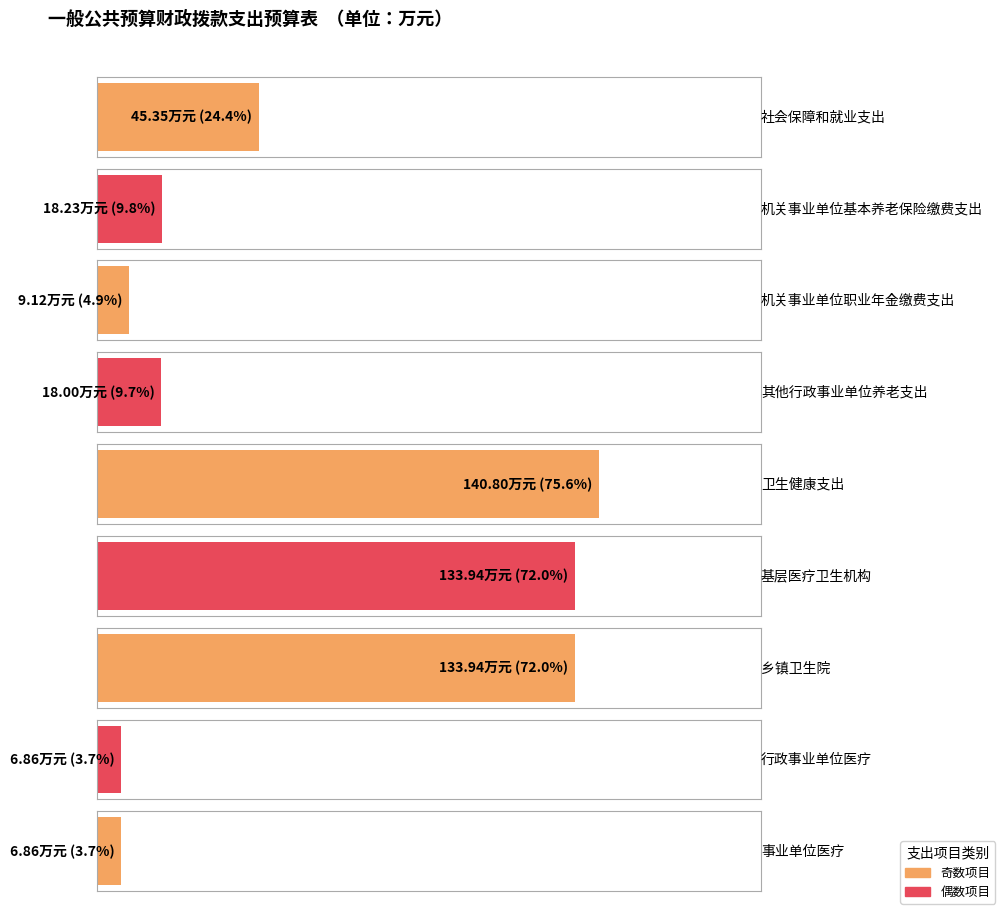

What is the label of the 3rd bar from the right?

乡镇卫生院